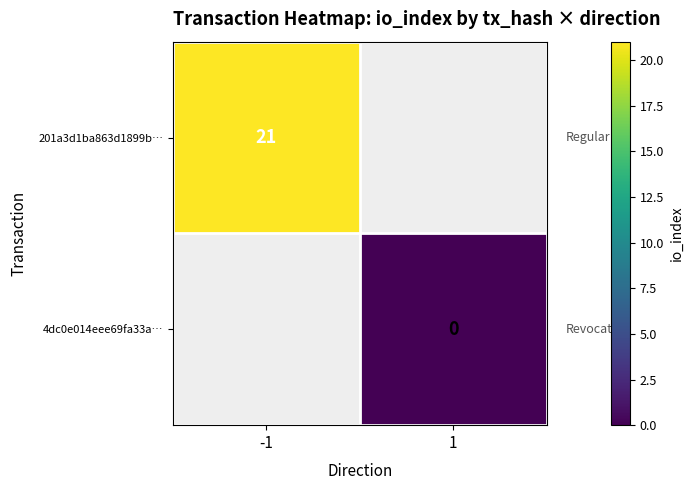

Is the value of 4dc0e014eee69fa33a… at 1 greater than the value of 201a3d1ba863d1899b… at -1?

No